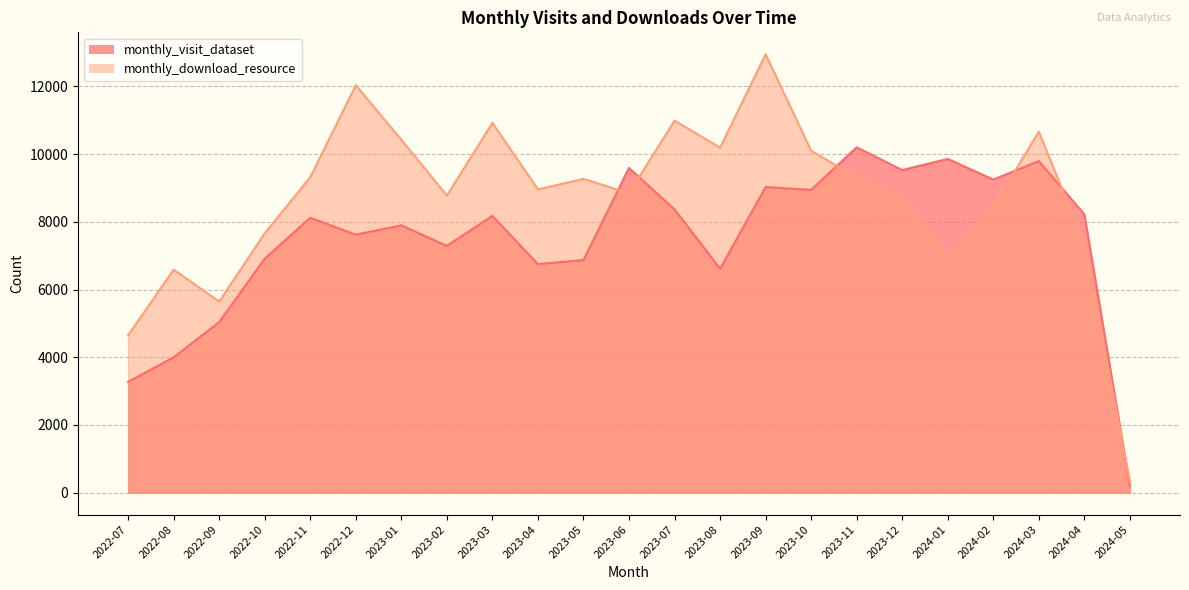

Where is the first local minimum for monthly_download_resource?

2022-09